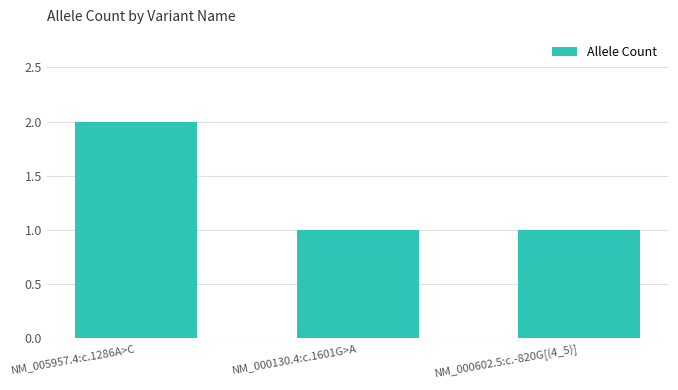

Which label corresponds to the largest value in the chart?

NM_005957.4:c.1286A>C